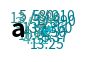

What is the largest slice in the pie chart?

13 / 360